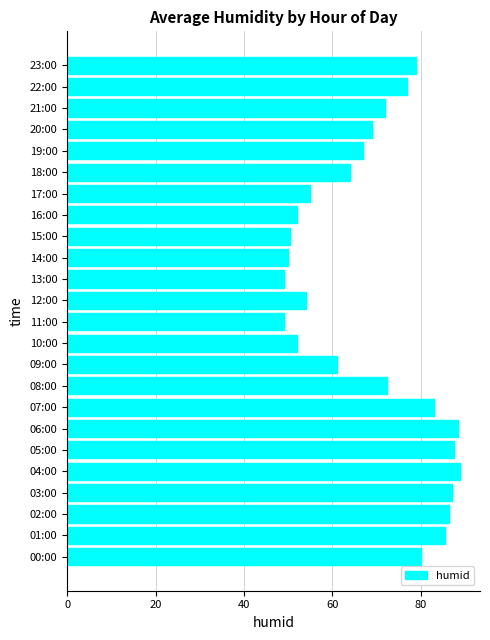

What is the average value?

69.2